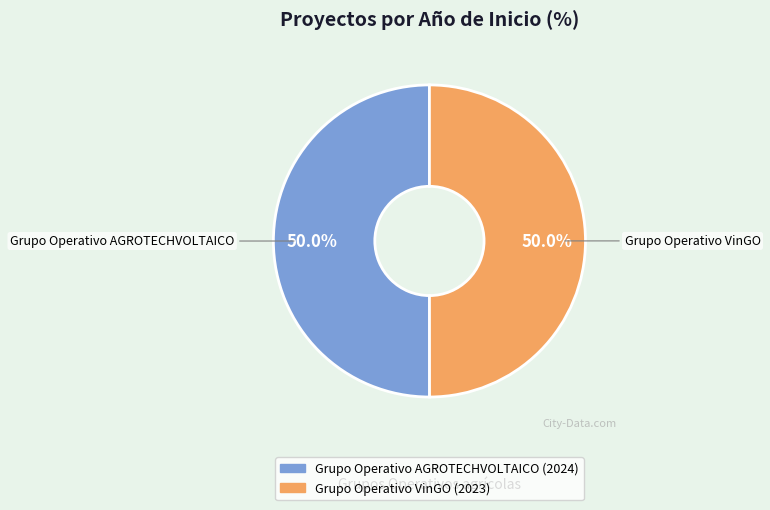

How many segments does this pie chart have?

2